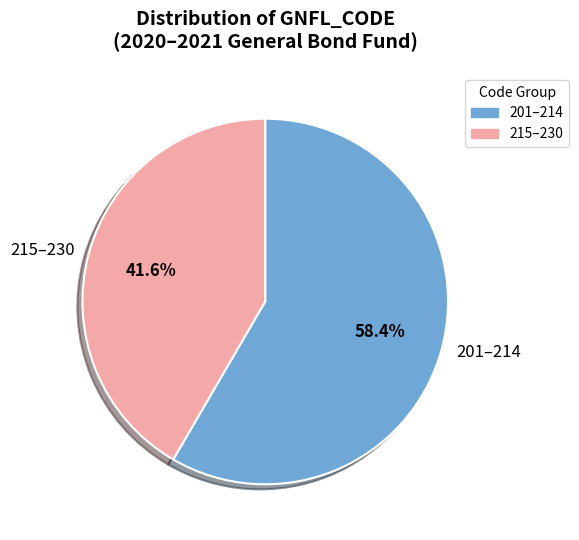

Count the number of slices in the pie.

2